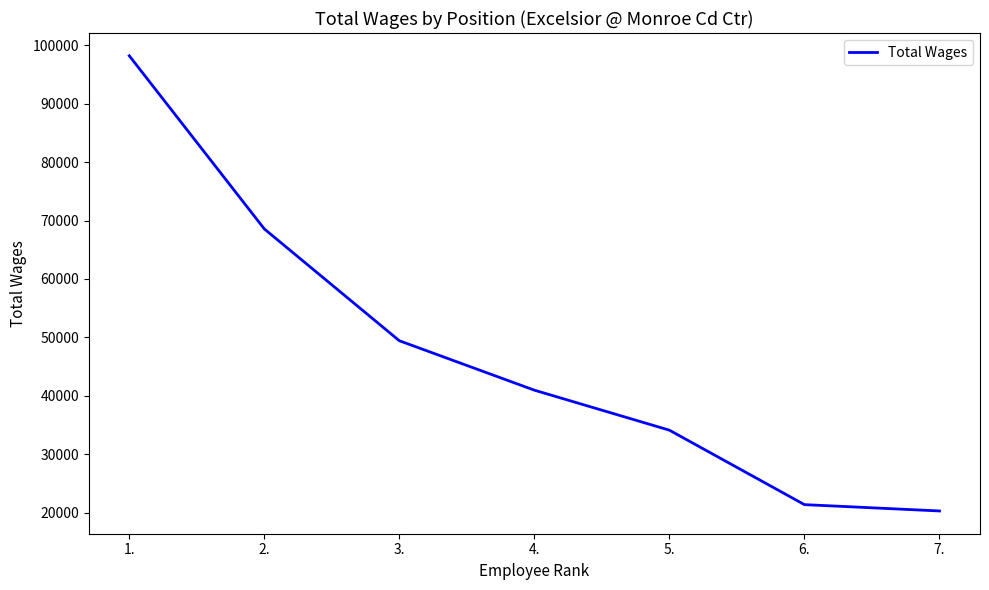

Which label corresponds to the smallest value in the chart?

7.